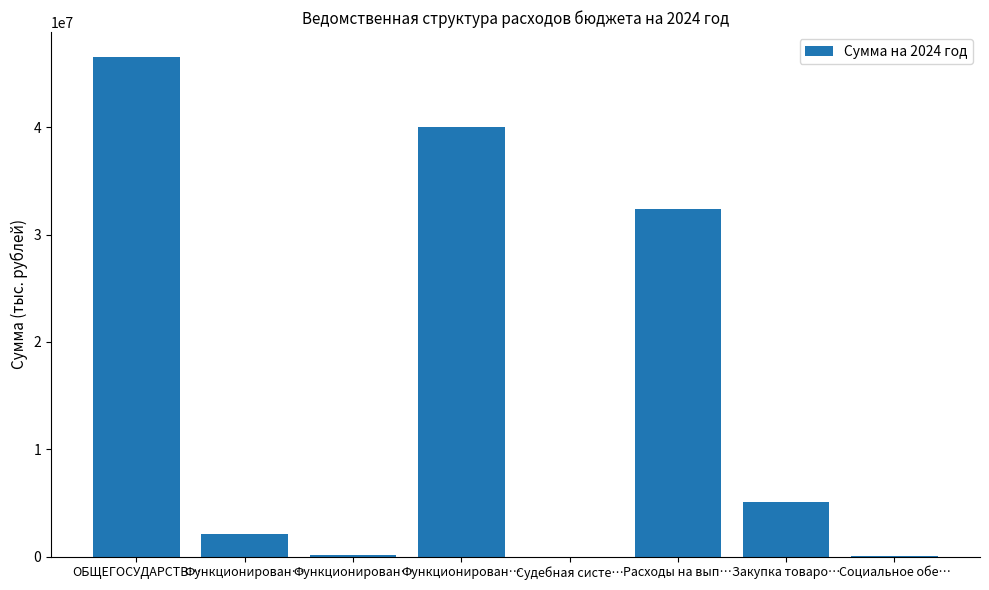

Reading left to right, what are all the values shown in this chart?

ОБЩЕГОСУДАРСТВ…=46553514.1	Функционирован…=2127785.0	Функционирован…=110550.0	Функционирован…=39998211.0	Судебная систе…=1894.1	Расходы на вып…=32358879.4	Закупка товаро…=5095421.0	Социальное обе…=25110.6